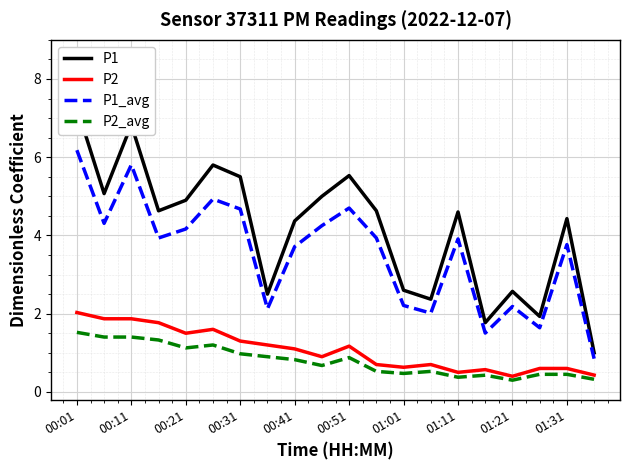

What is the sum of all P2 values?

21.4